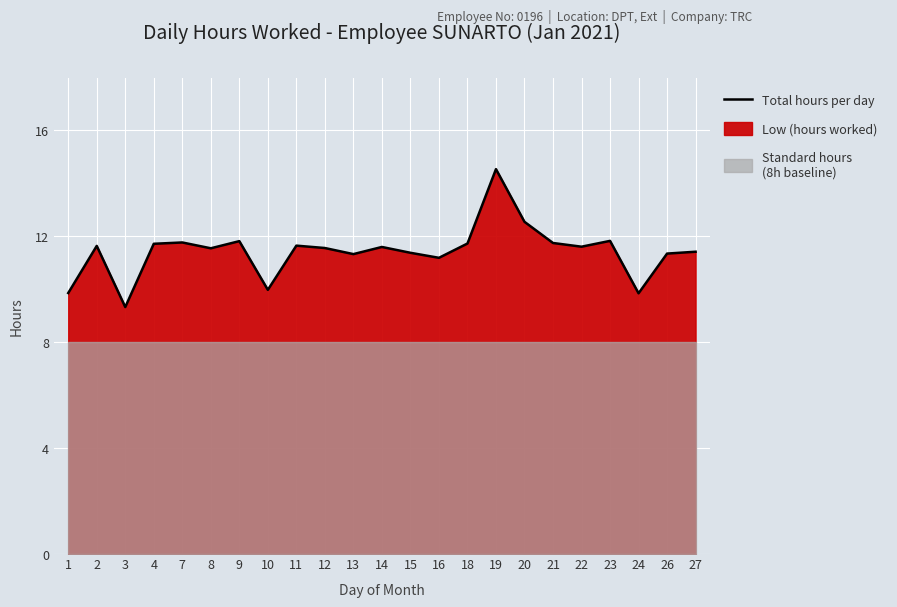

At which category does the data reach its first local valley?

3